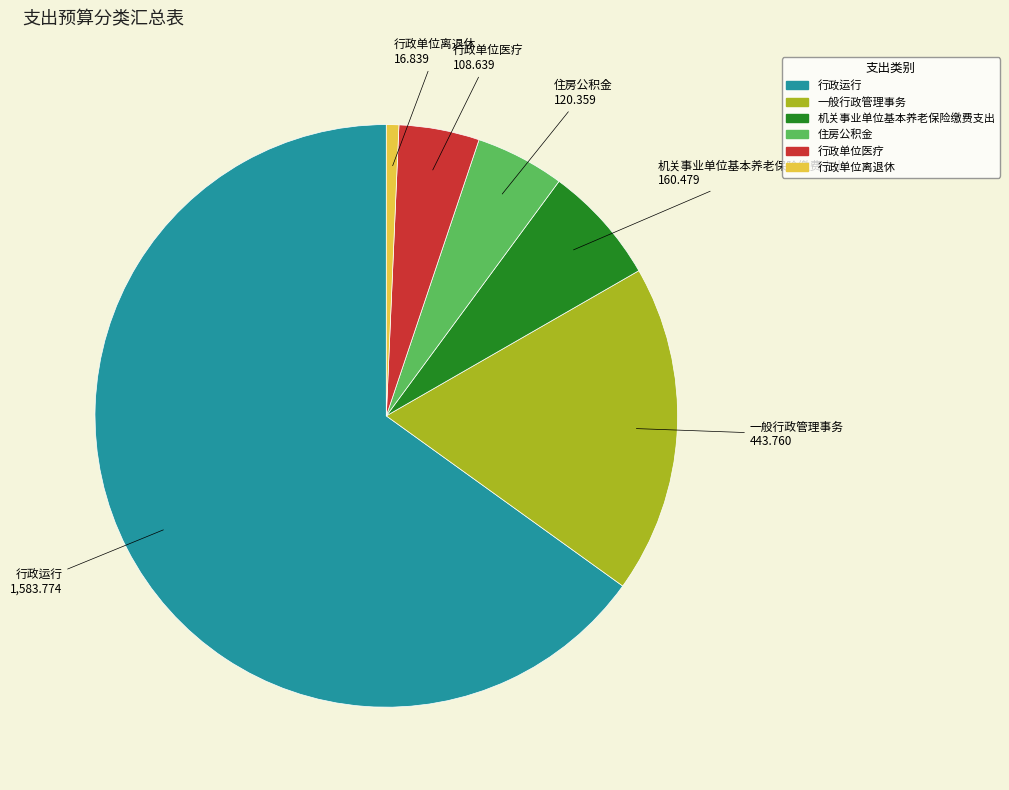

Combined, do 一般行政管理事务 and 行政单位离退休 account for over 50%?

No